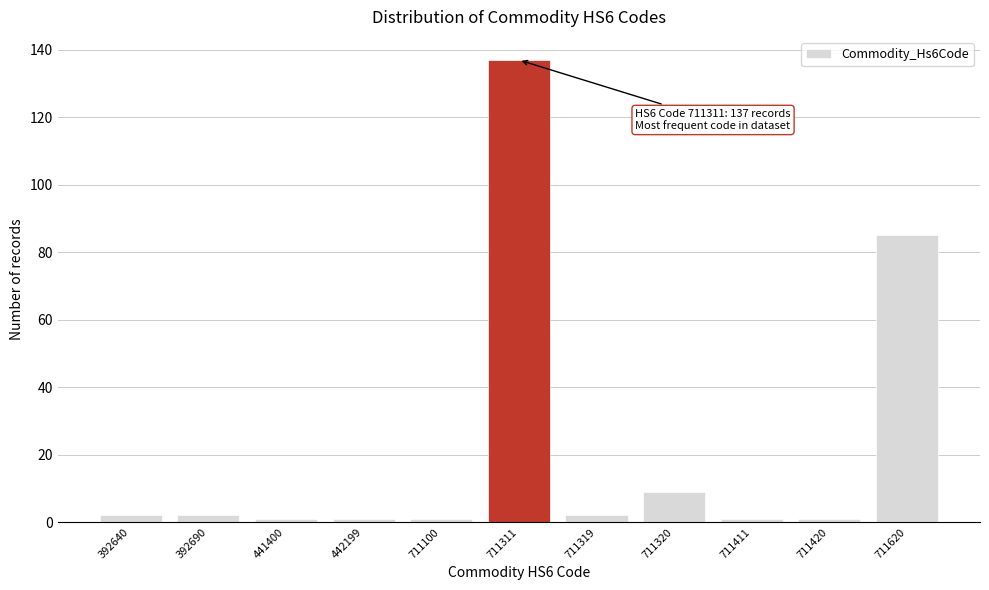

Reading left to right, extract all data points from this chart.

2	2	1	1	1	137	2	9	1	1	85